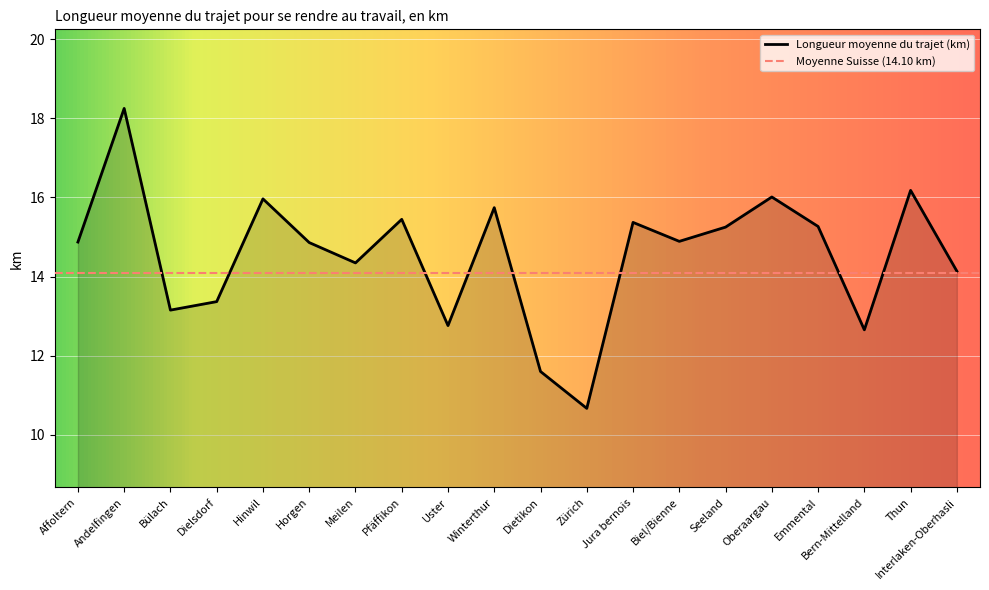

How many points are higher than both their immediate neighbors (excluding endpoints)?

7